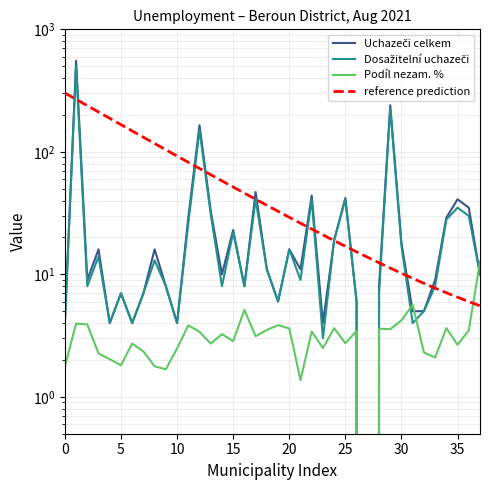

Which series changed the most between Beroun and Hvozdec?

Uchazeči celkem